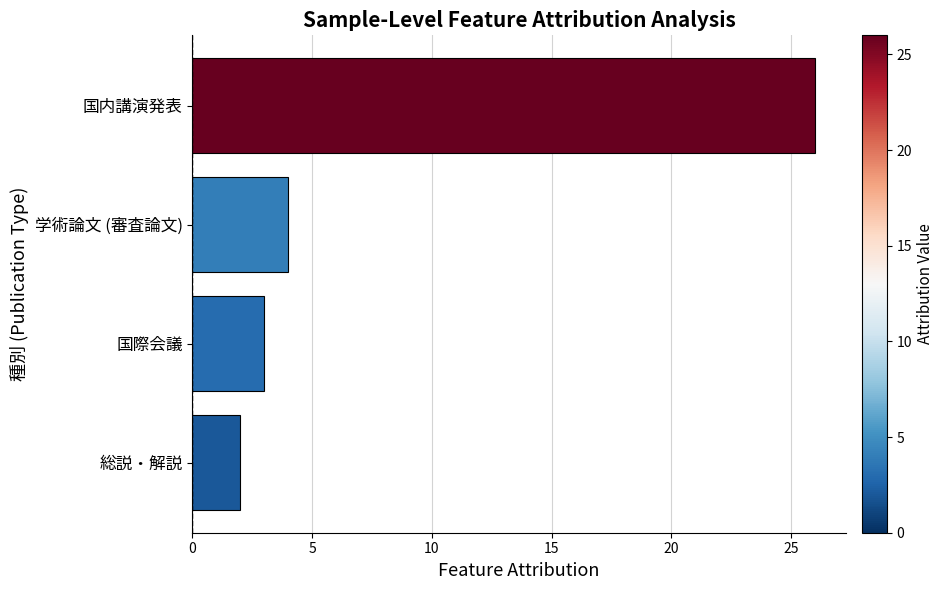

List the labels in order of value, smallest first.

総説・解説, 国際会議, 学術論文 (審査論文), 国内講演発表